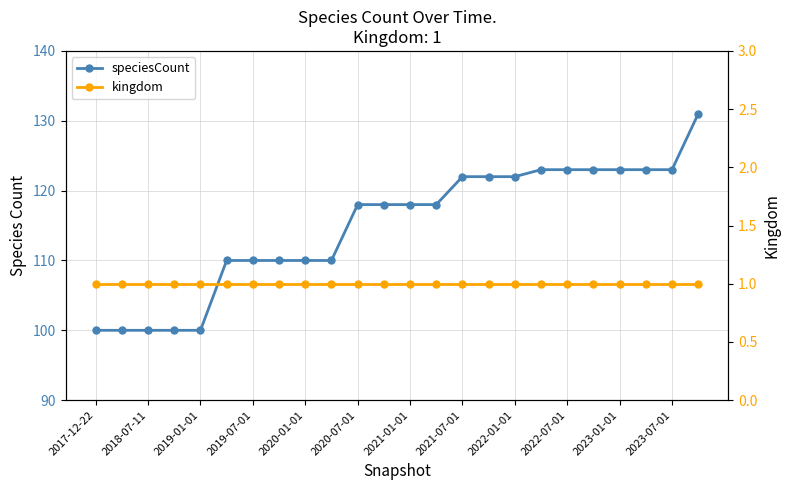

Which series has the largest range (max minus min)?

speciesCount